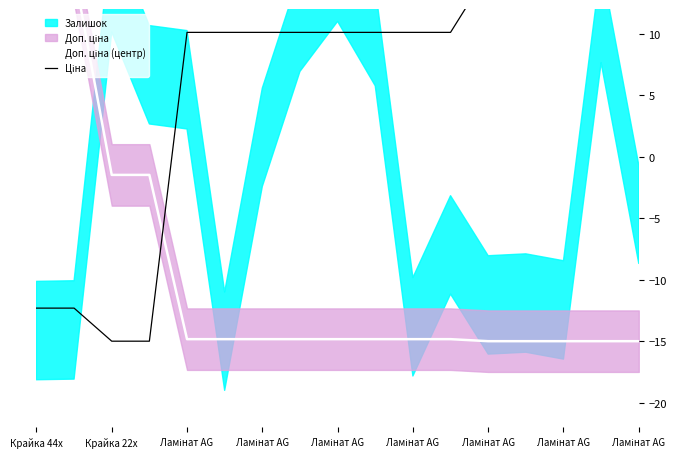

At which label does Ціна first exceed 10?

Ламінат AG